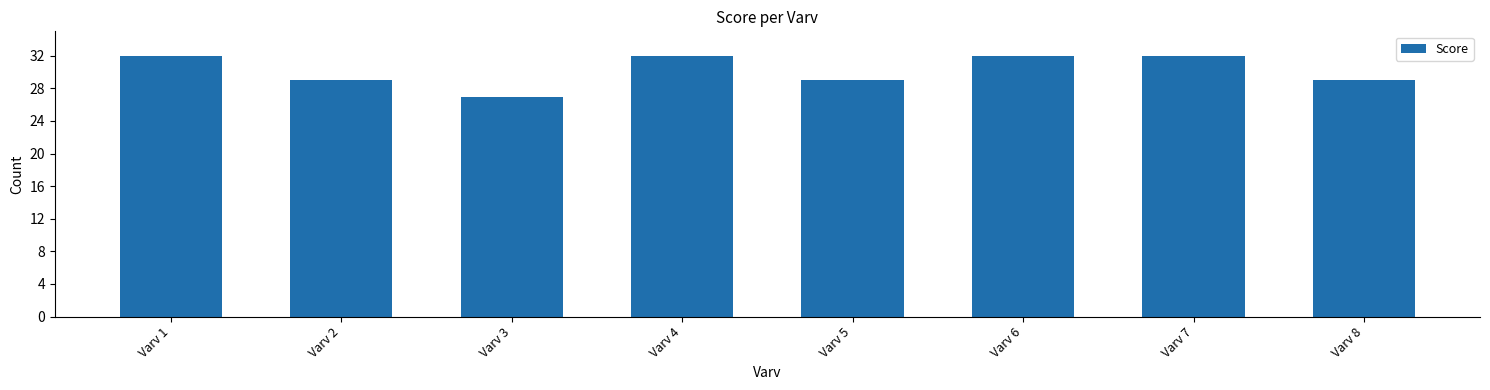

Is it true that the value at Varv 4 is 32?

True